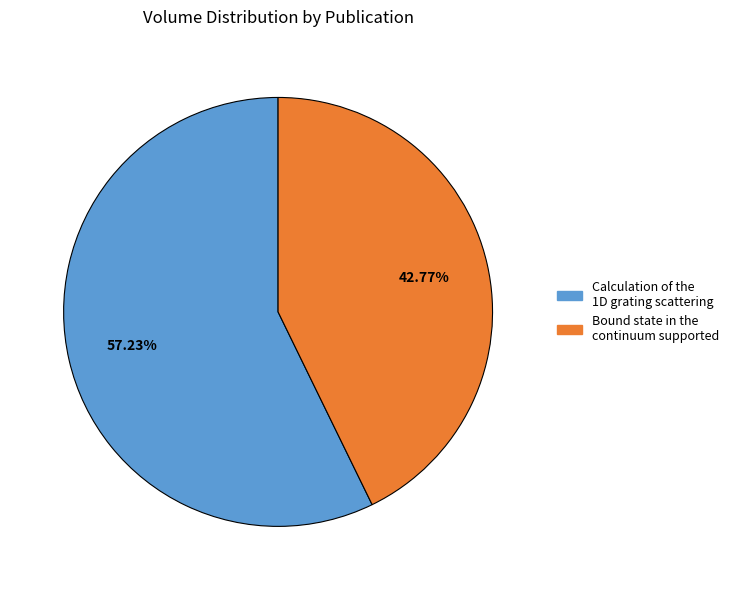

Which category has the biggest portion of the pie?

Calculation of the 1D grating scattering